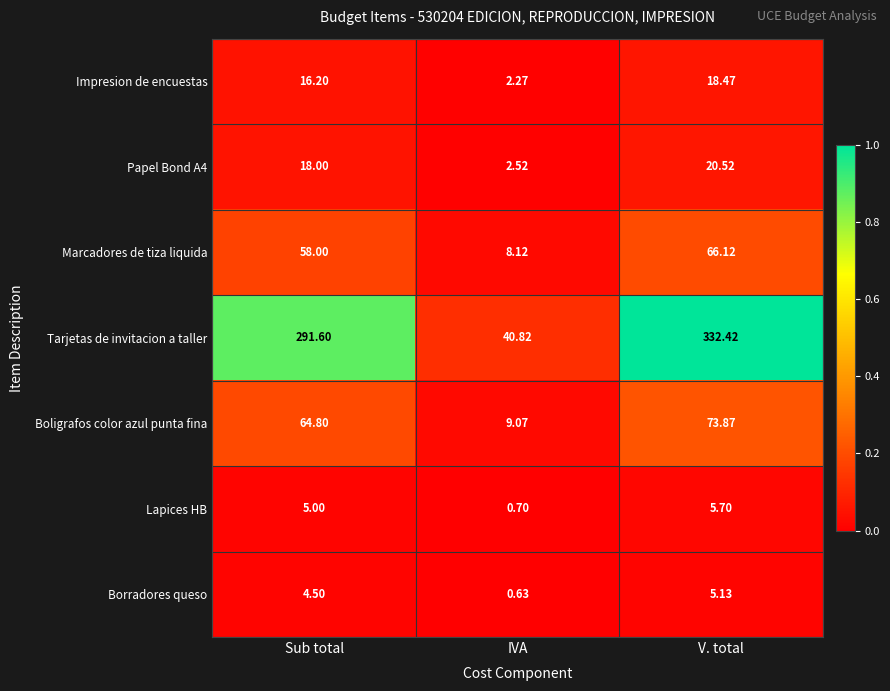

What is the difference between the highest and lowest values at IVA?

40.2